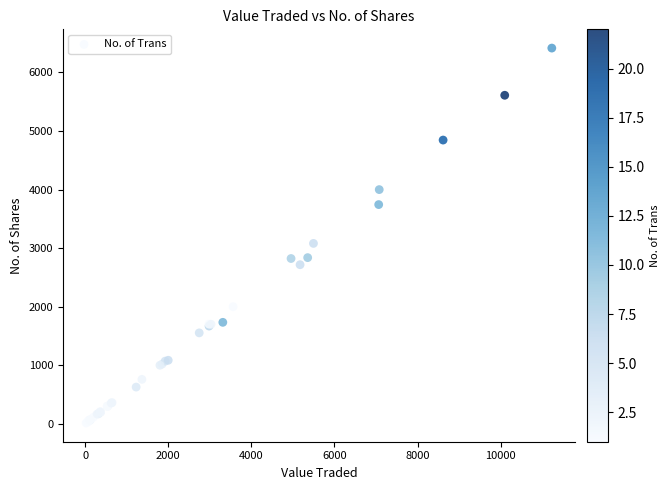

What Y value in the scatter plot is closest to 3215?

3081